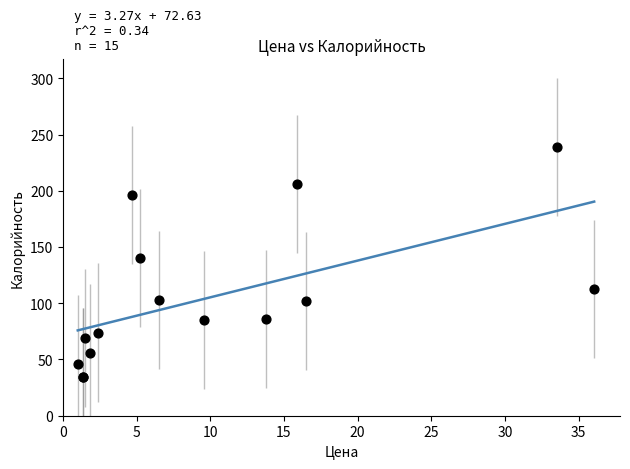

What Y value in the scatter plot is closest to 136?

140